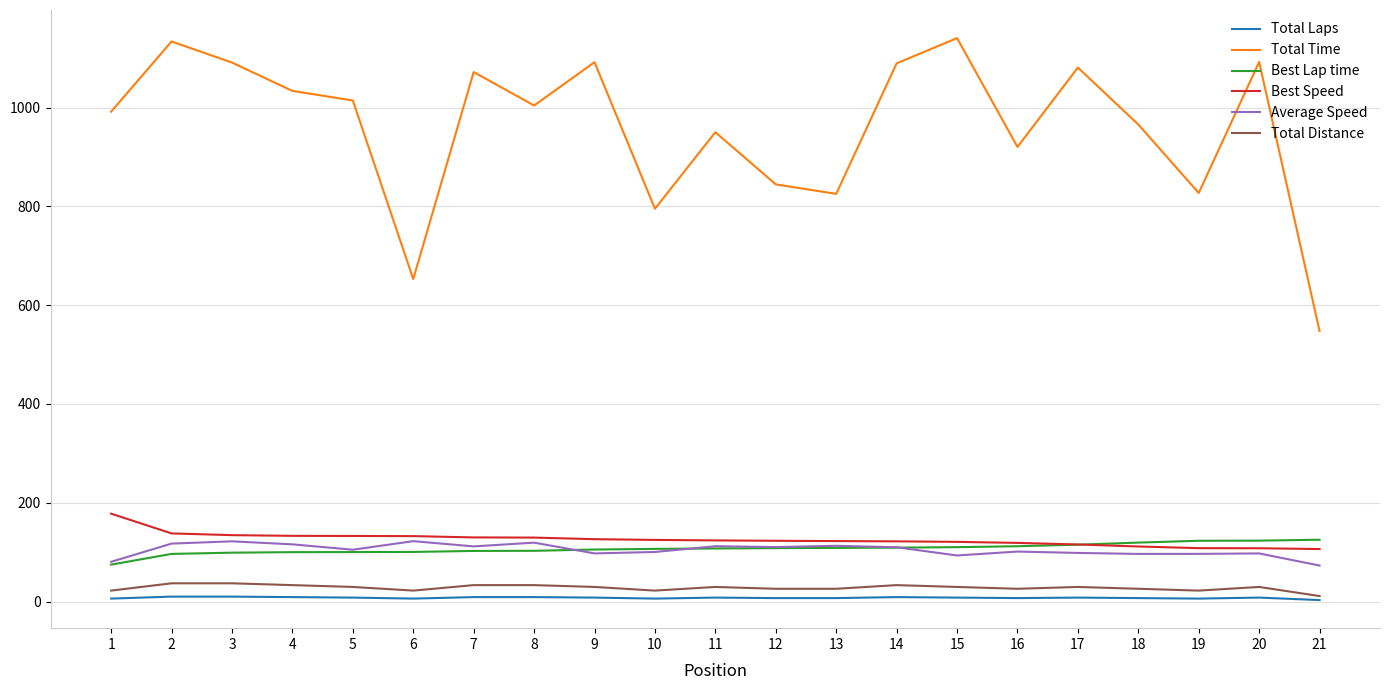

The Total Time series shows 825.3 at 13. True or false?

True